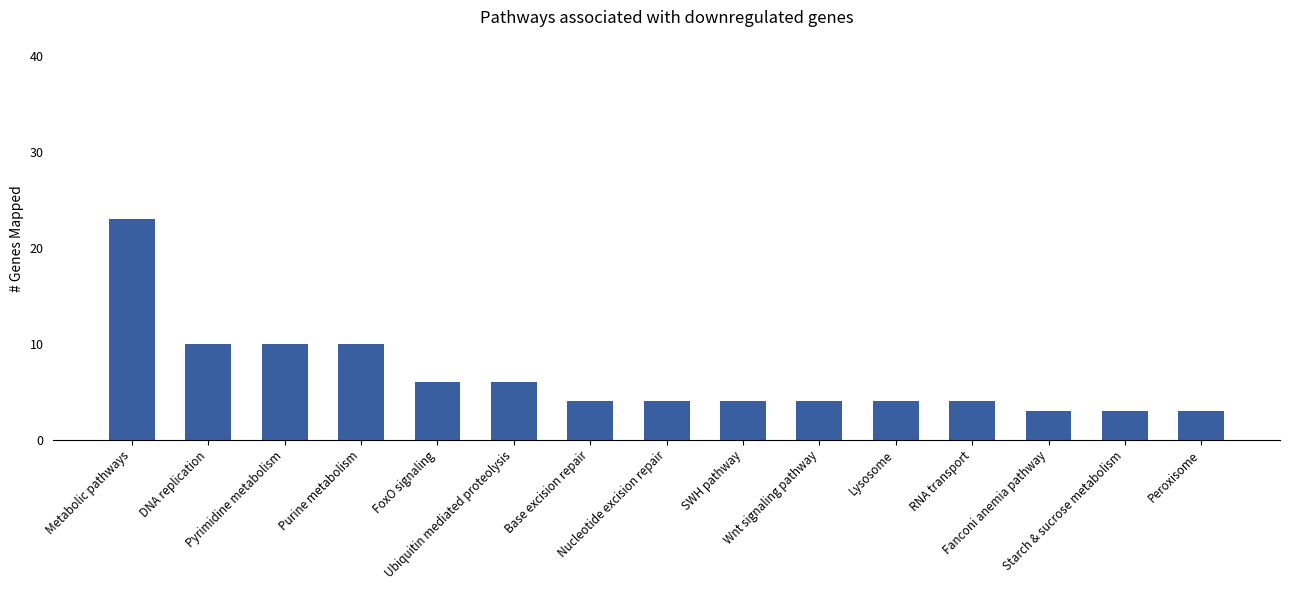

What is the average value?

7